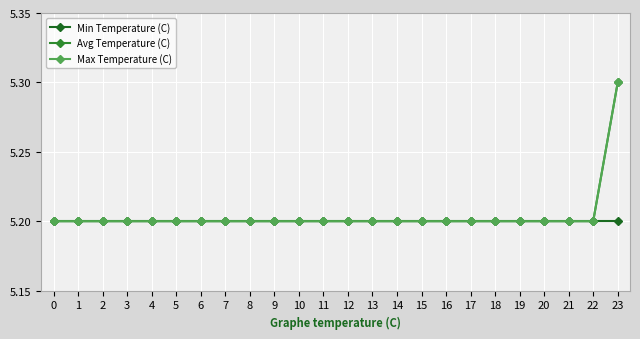

Is this an area chart (filled region under the line)?

No